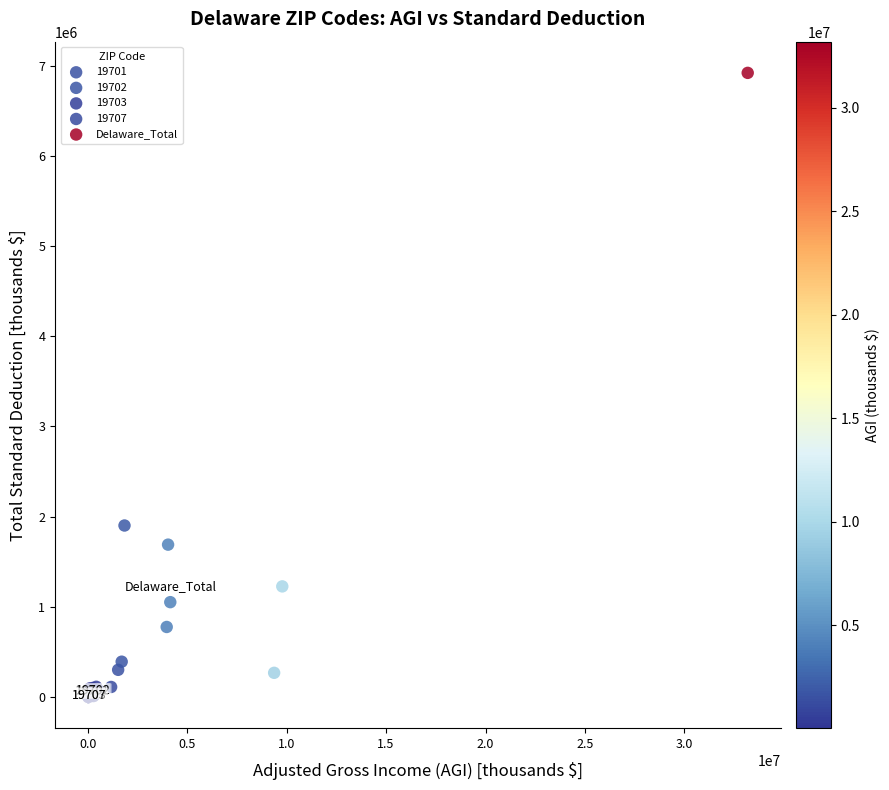

Which series contains the highest Y value?

Delaware_Total